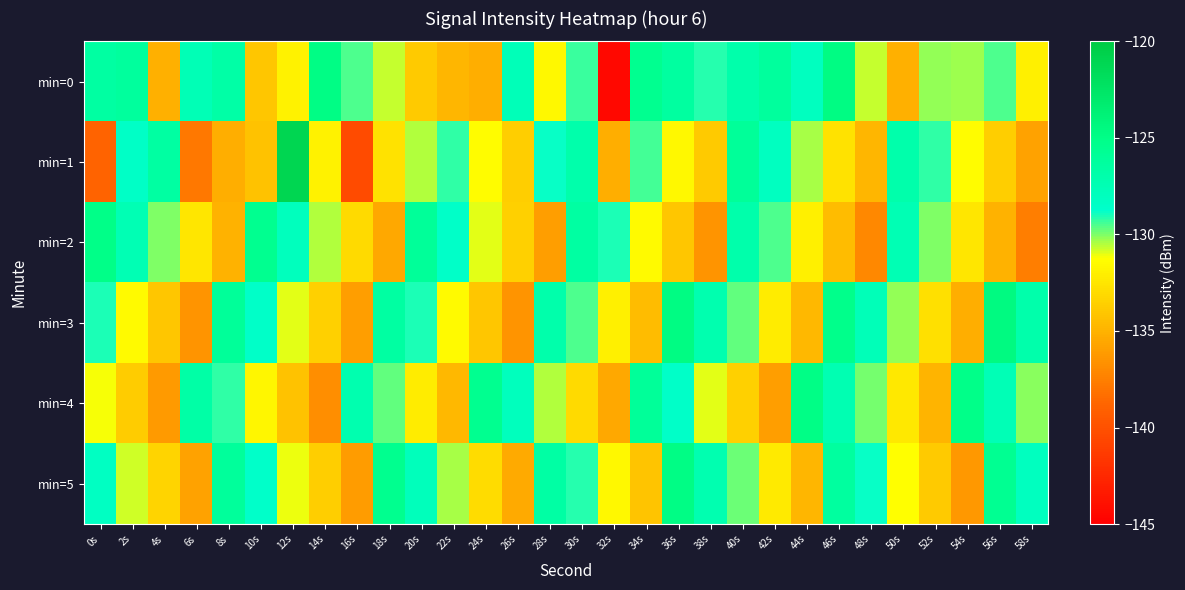

At which category does the chart reach its minimum across all series?

32s